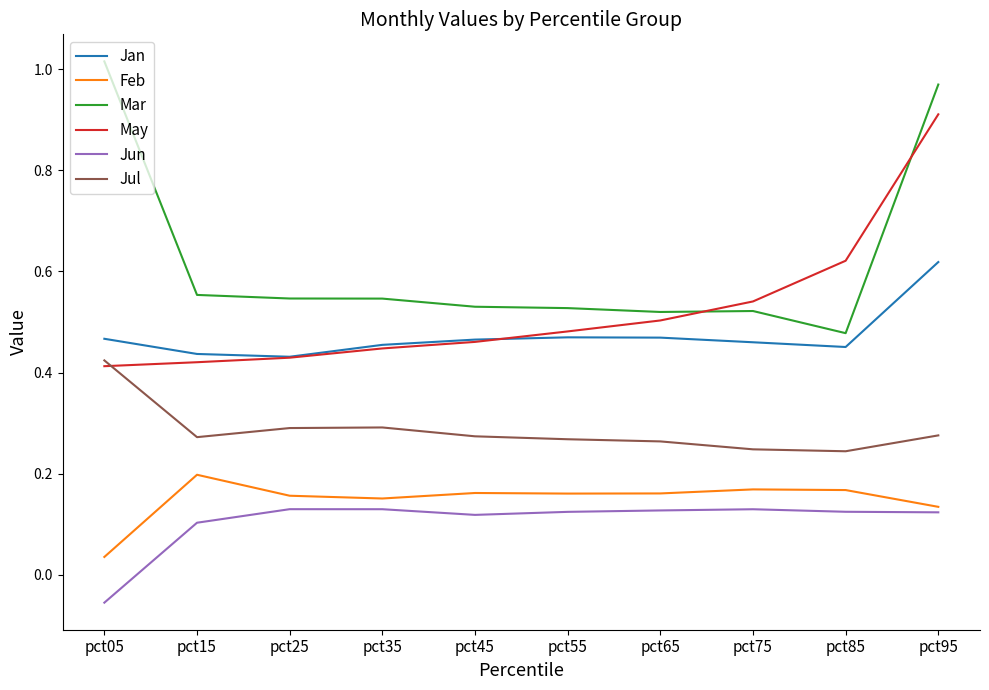

How many distinct data groups are displayed?

6